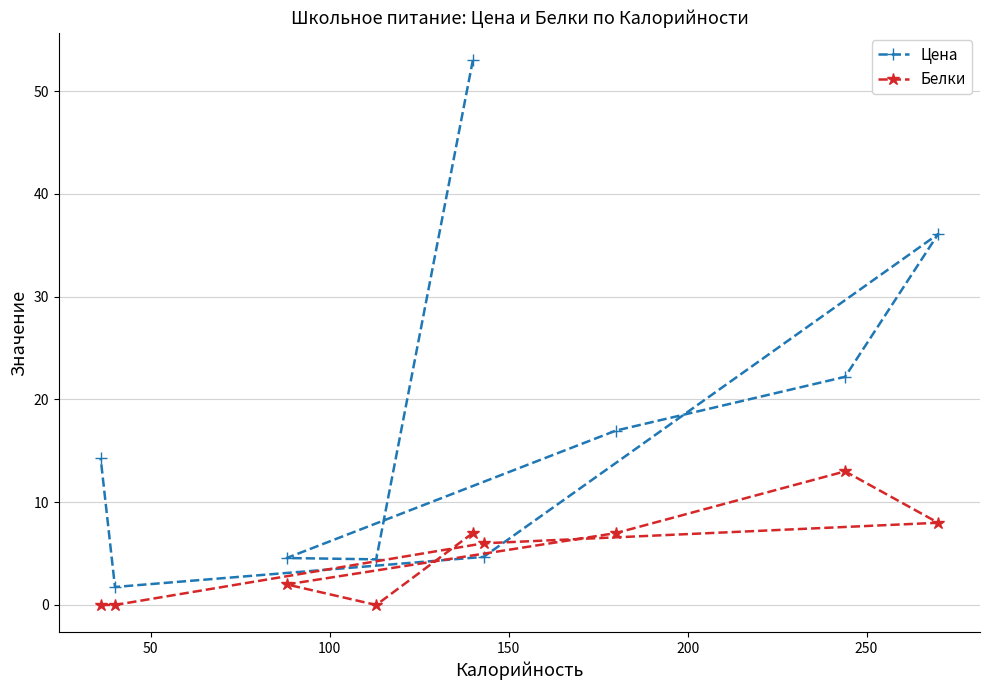

What is the difference between the maximum and minimum values in the Цена series?

51.3